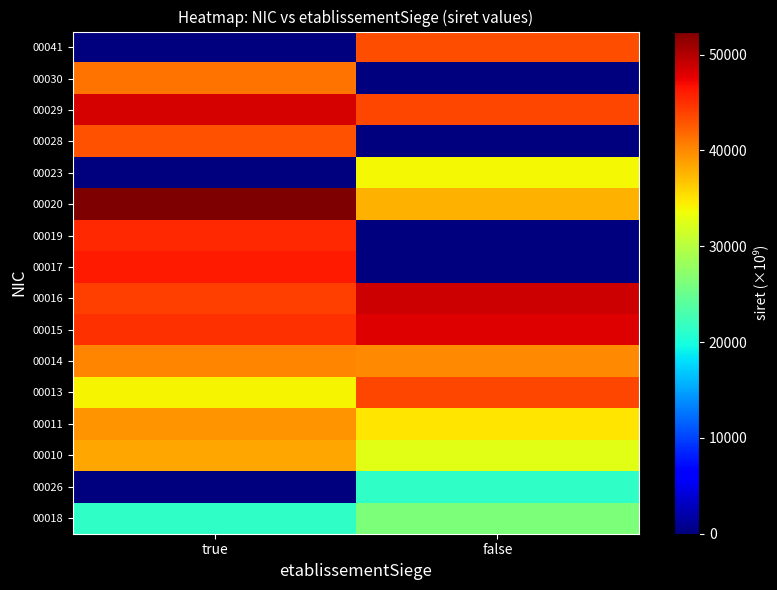

Which has a higher value, false or true?

false